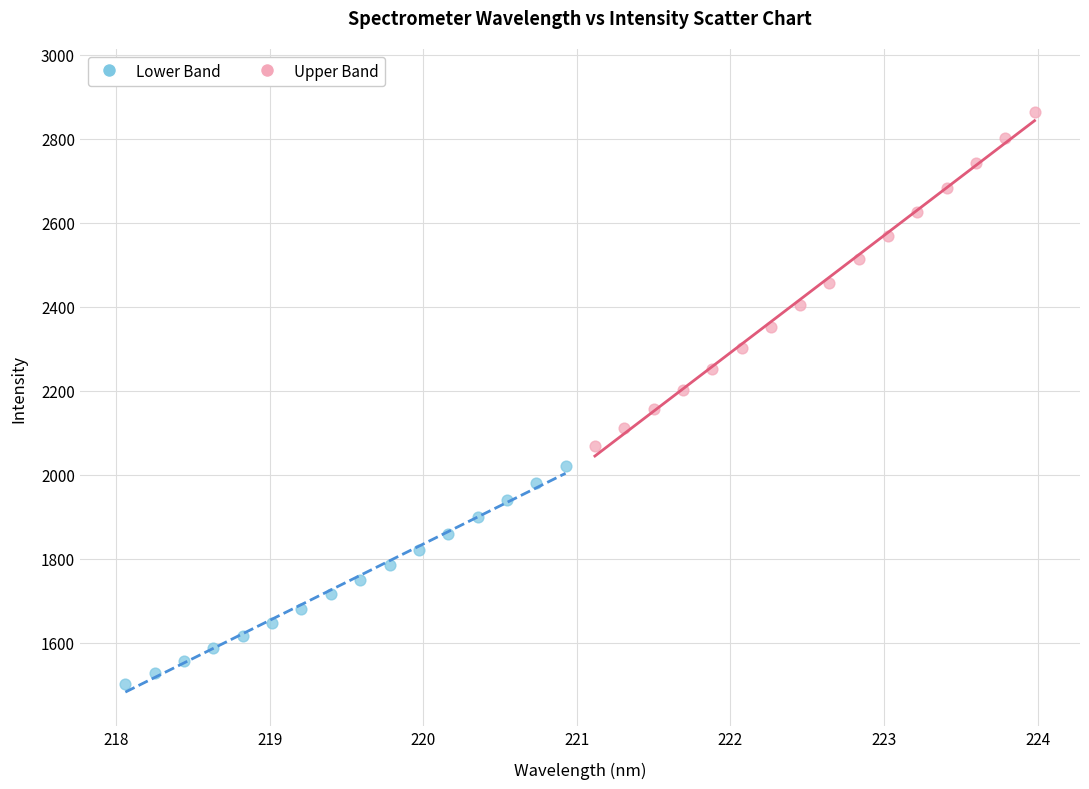

What are all the series names shown in the legend?

Lower Band, Upper Band